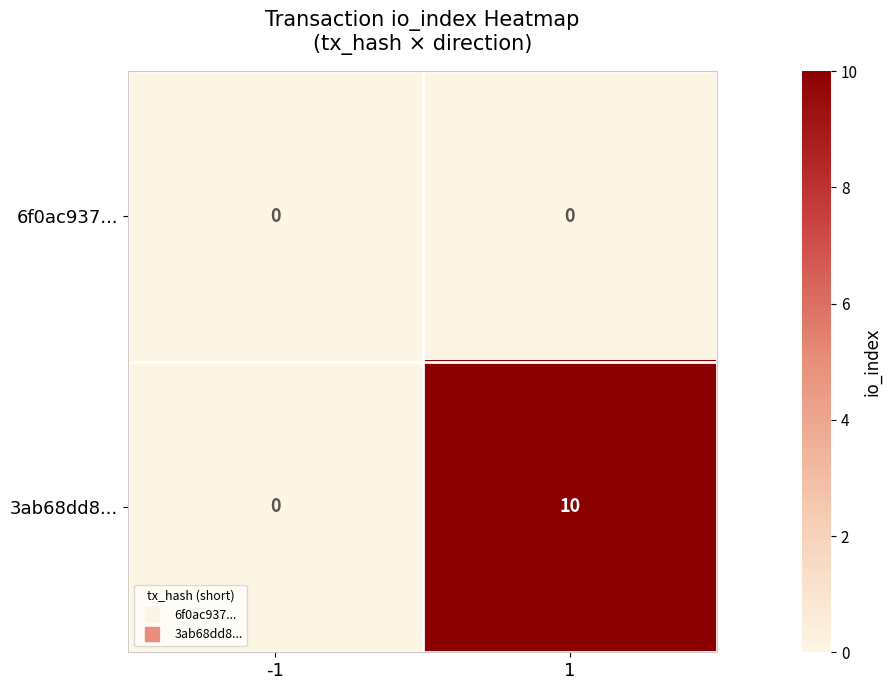

What is the total value across all series at 1?

10